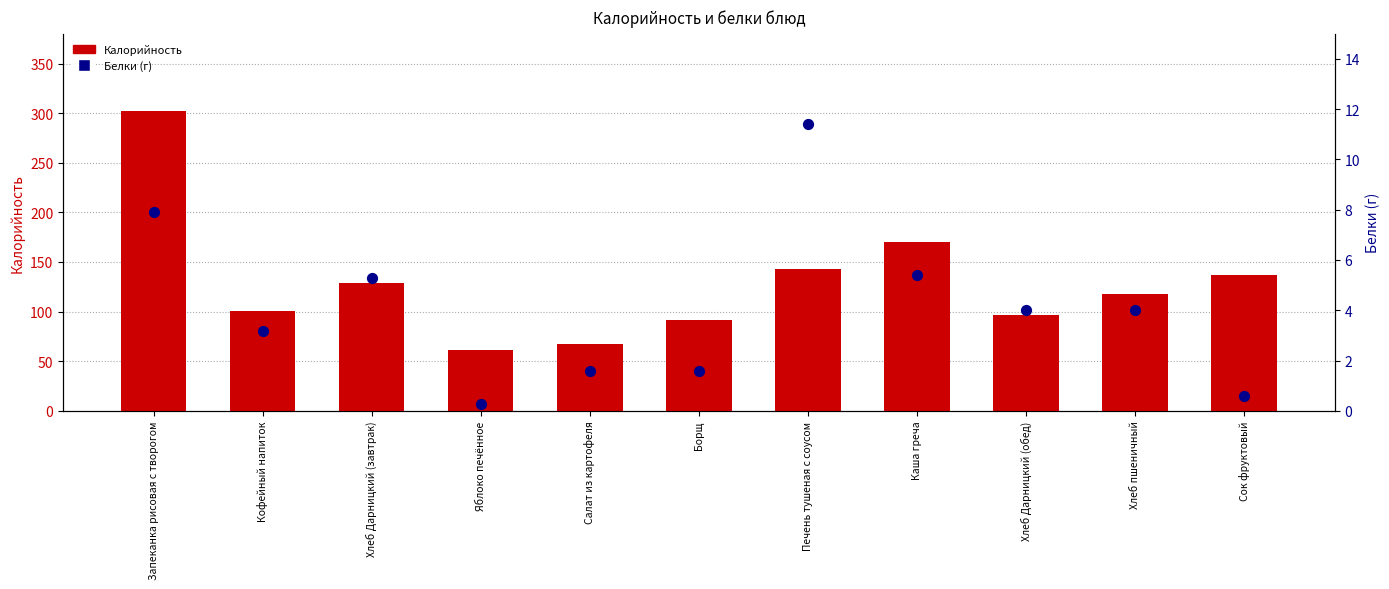

Which series has the largest total across all categories?

Калорийность